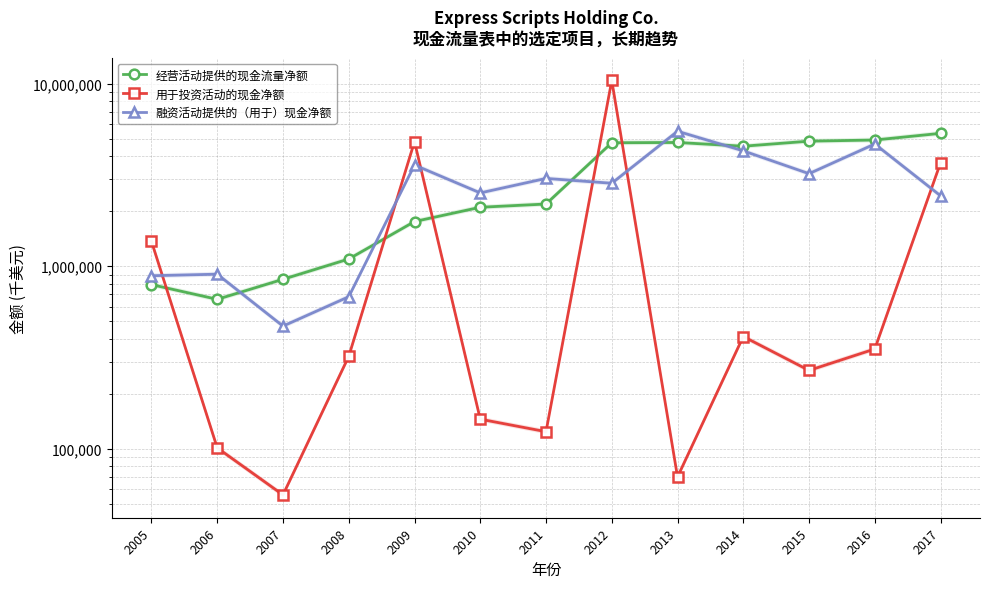

True or false: 用于投资活动的现金净额 and 经营活动提供的现金流量净额 cross at least once.

True